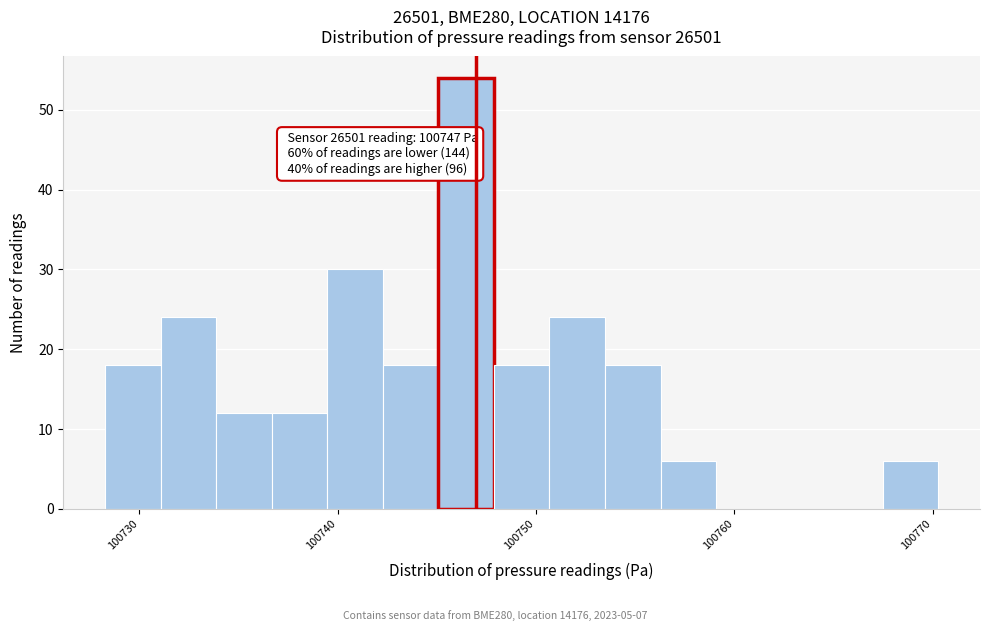

Read against the x-axis, roughly where is the centre of the tallest bar?

100746